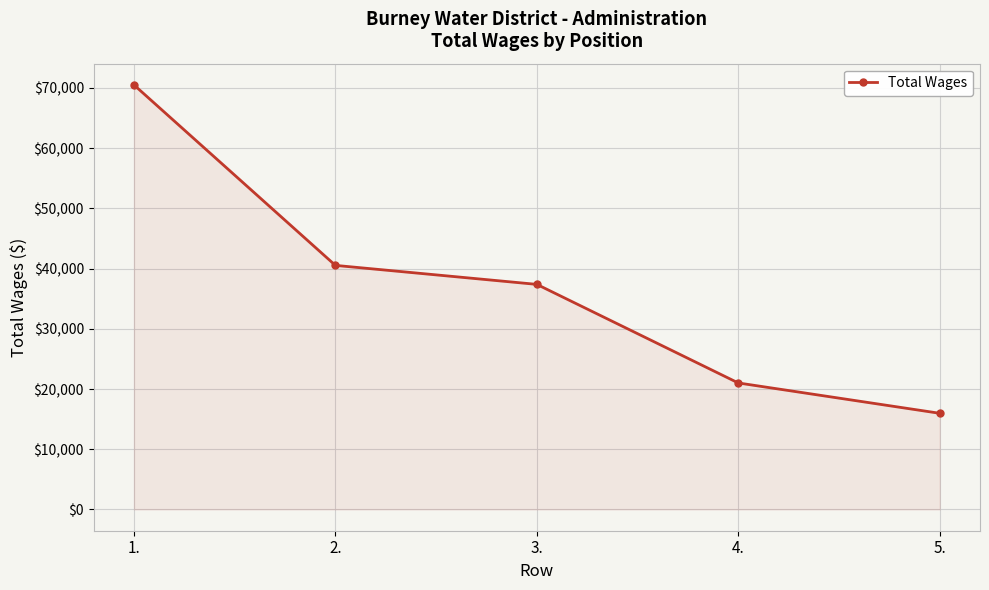

What is the value of the 4th point from the left?

21011